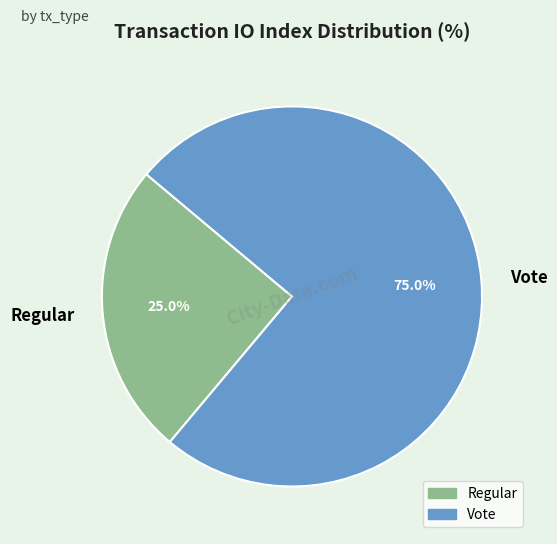

To the nearest percent, what is the average slice percentage?

50%